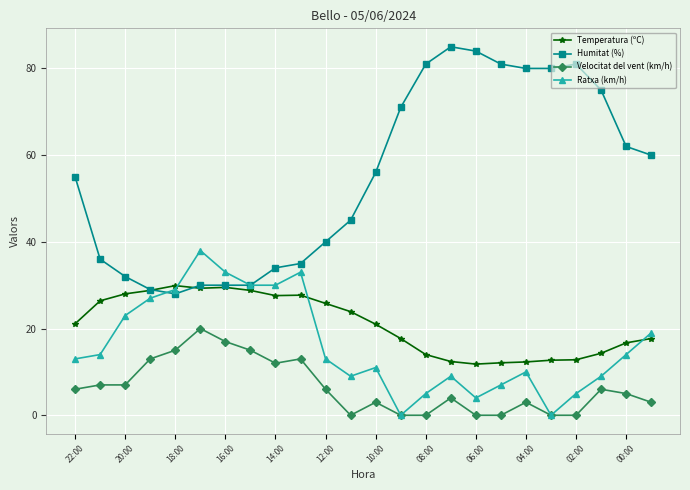

Which series has the largest range (max minus min)?

Humitat (%)